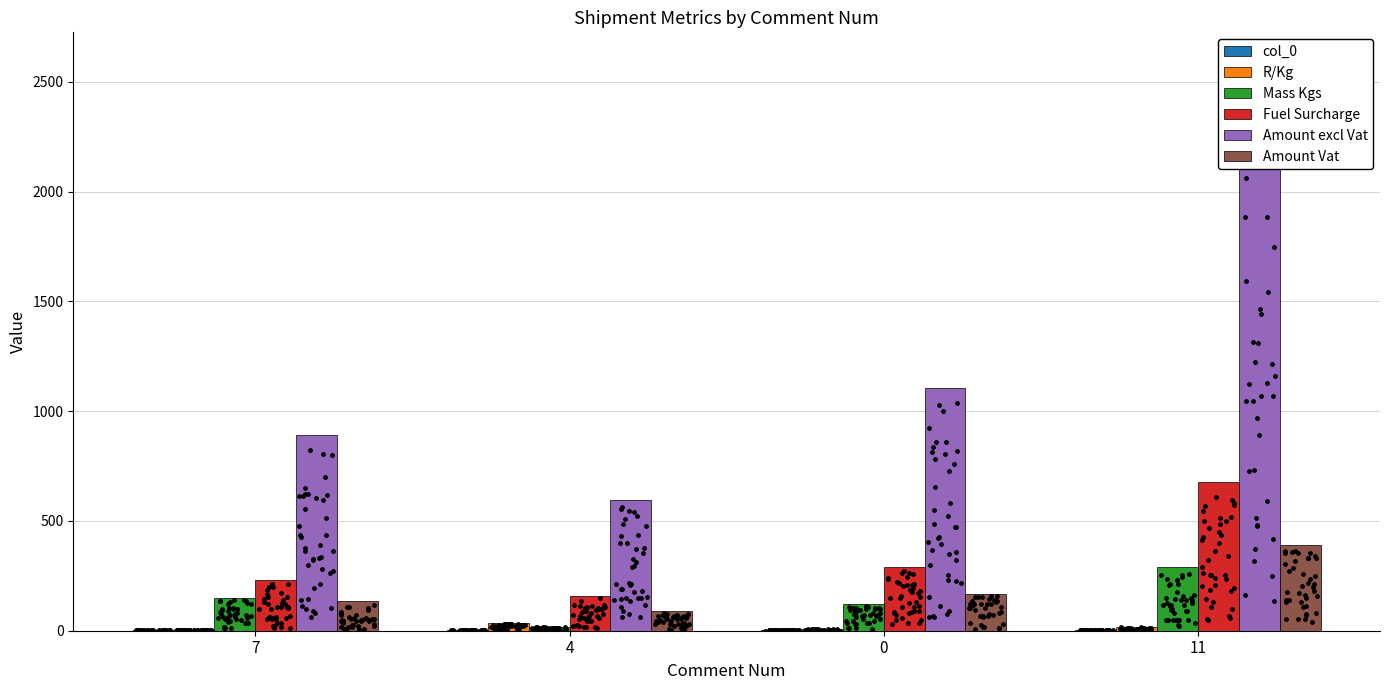

What is the total value across all series at 7?

1413.9